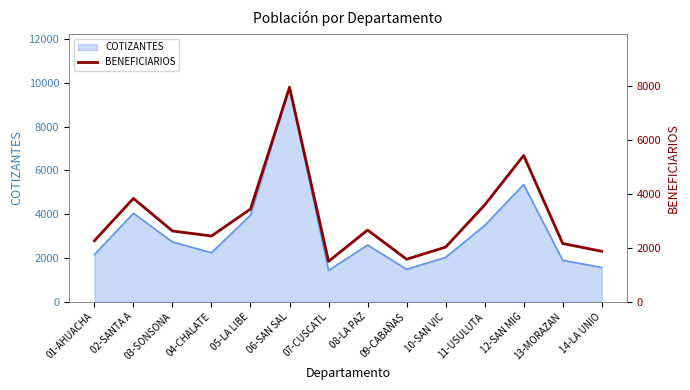

At which category does the data reach its first local valley?

04-CHALATE